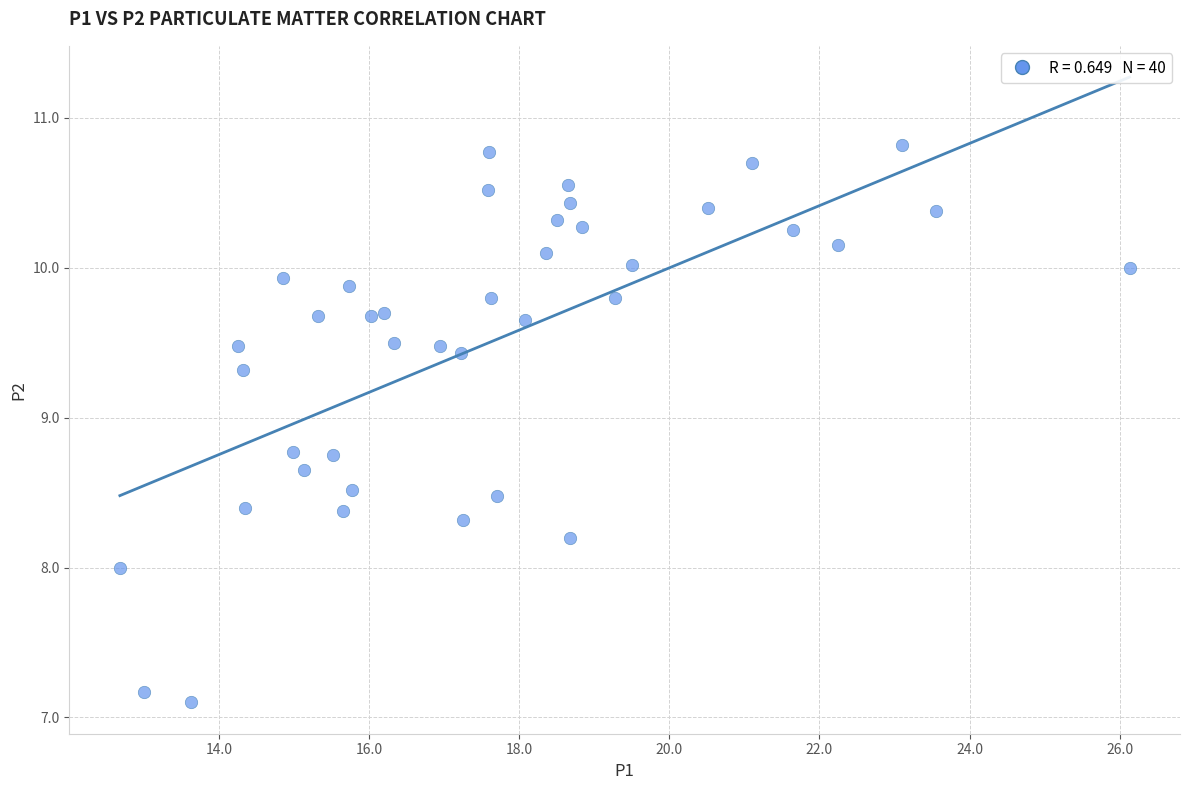

What is the range of X values (max minus min)?

13.4